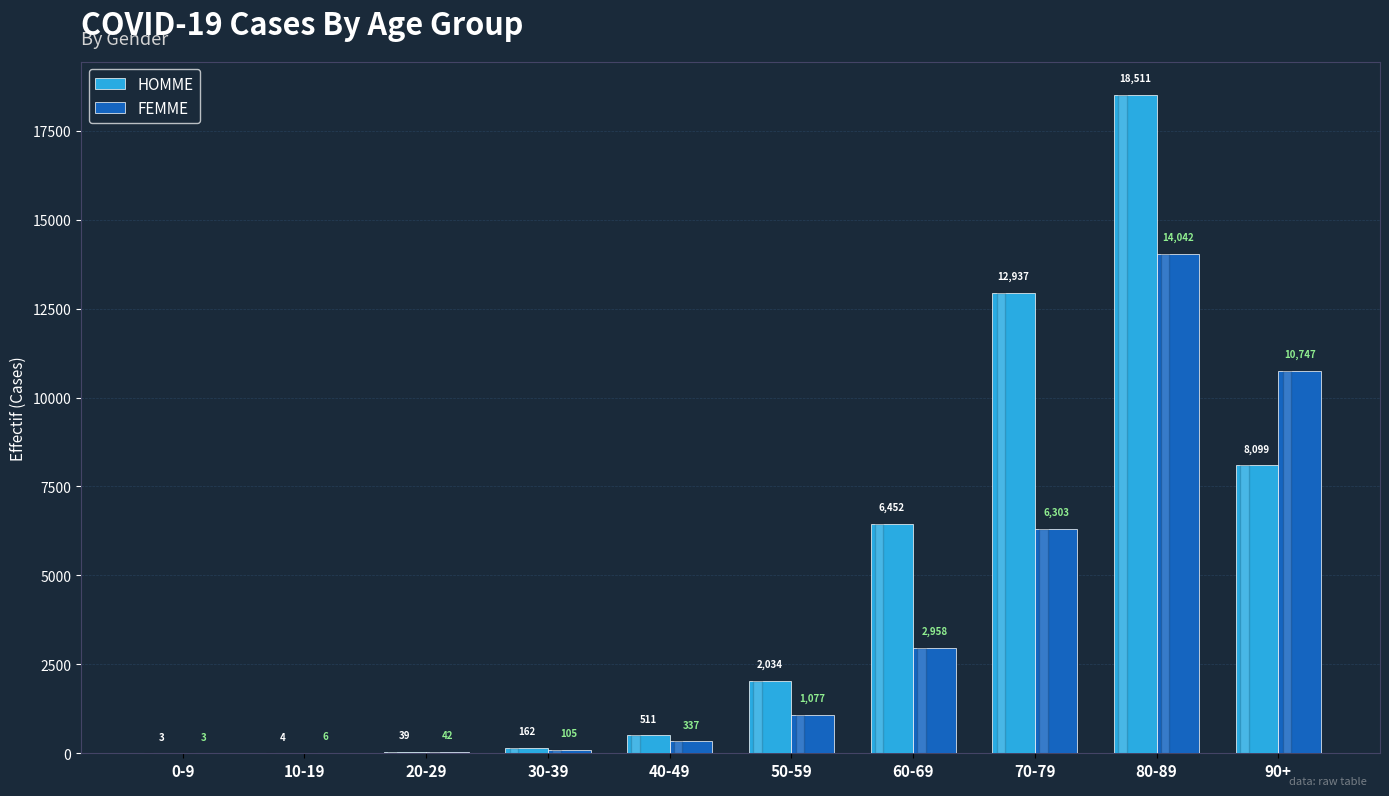

What is the sum of all HOMME values?

48752